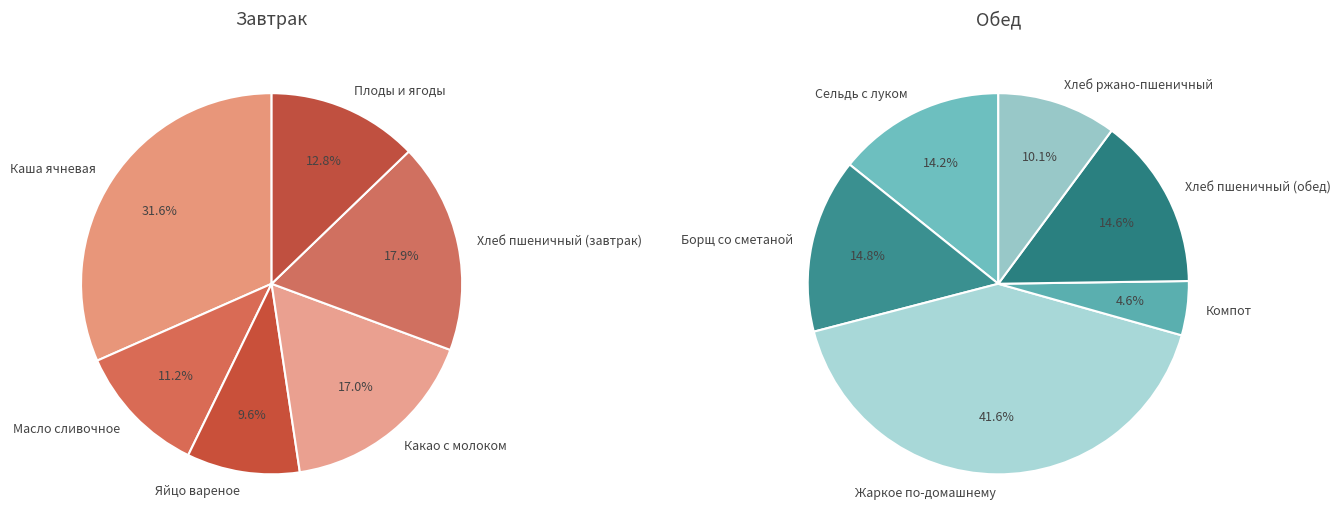

Is the sum of Борщ со сметаной and Плоды и ягоды greater than half?

No